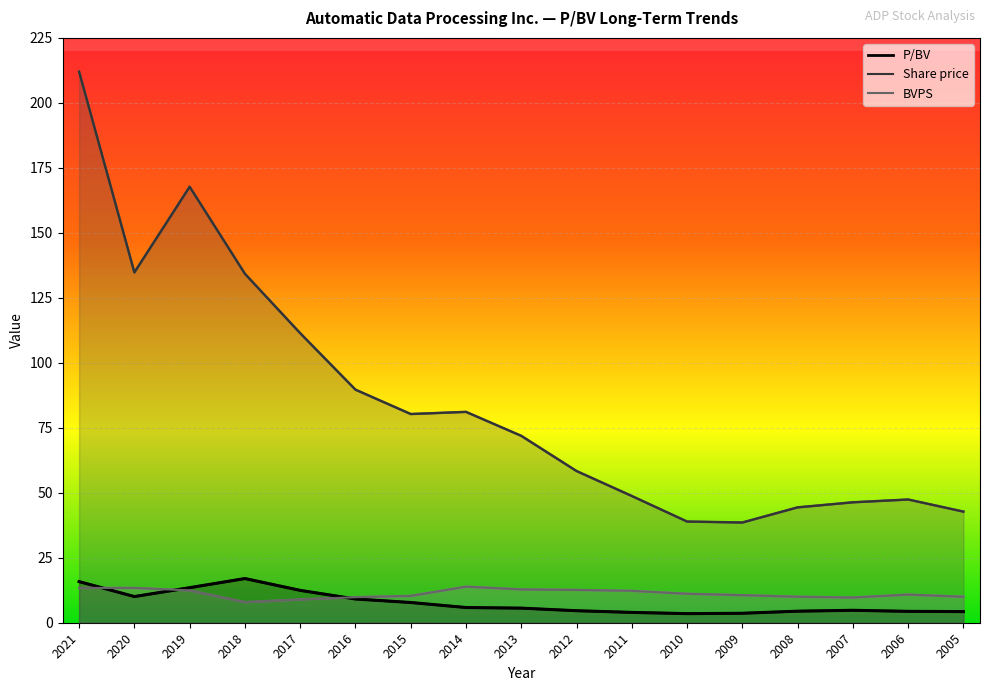

At which category is the sum across all series the highest?

2021